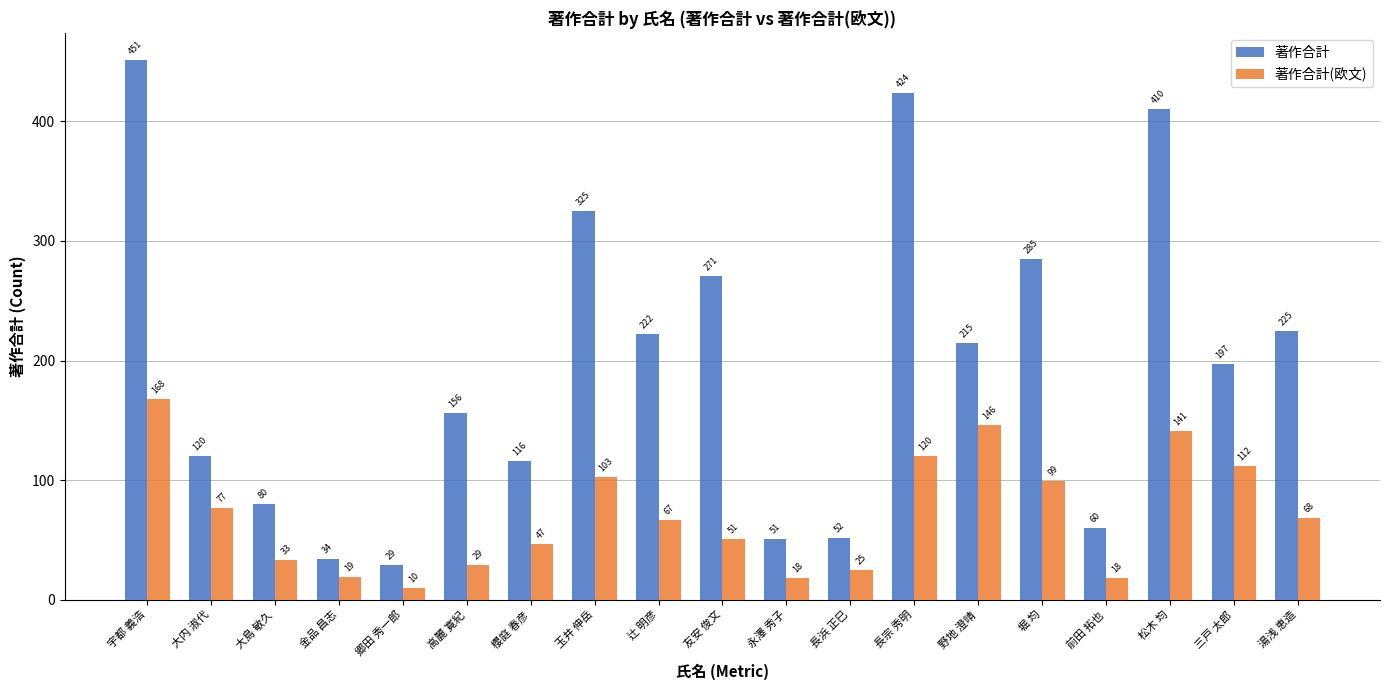

How many bars are there in each group?

2